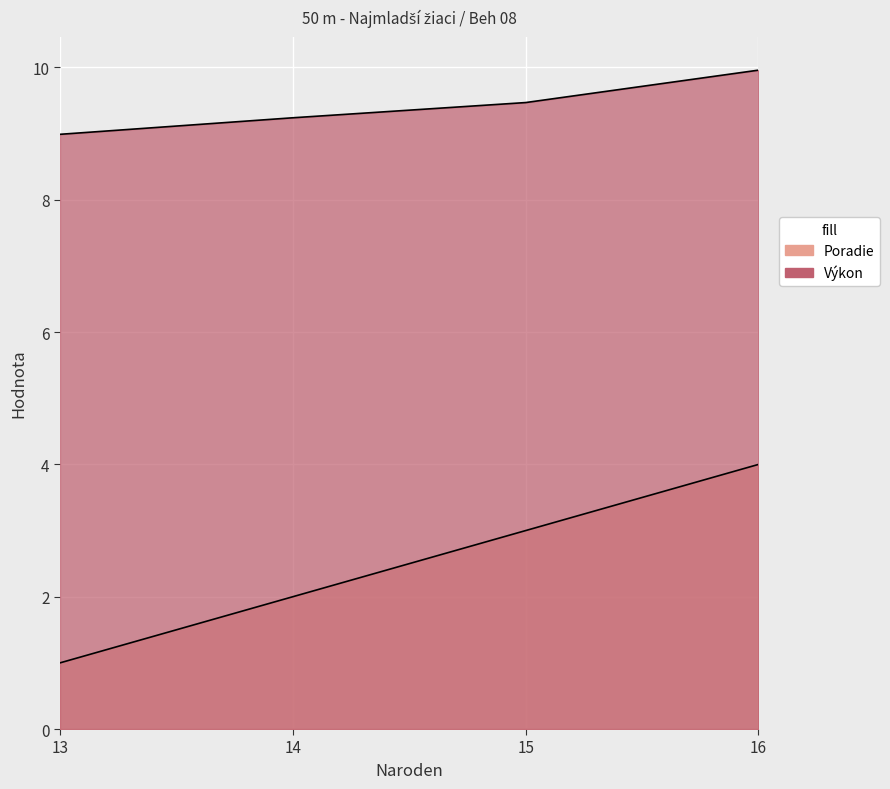

True or false: Poradie and Výkon cross at least once.

False